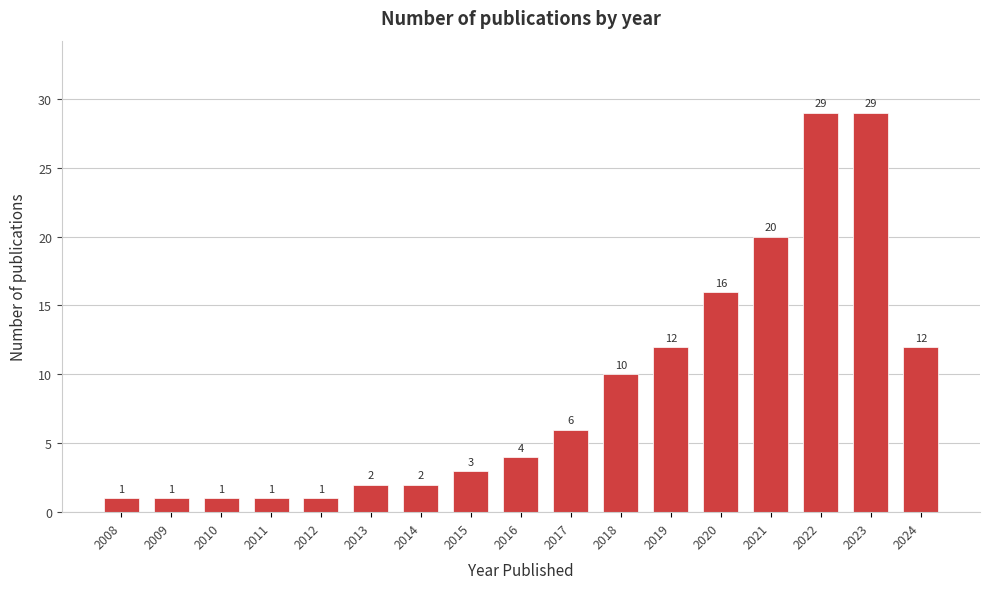

Reading left to right, transcribe all the data shown in this chart.

1	1	1	1	1	2	2	3	4	6	10	12	16	20	29	29	12